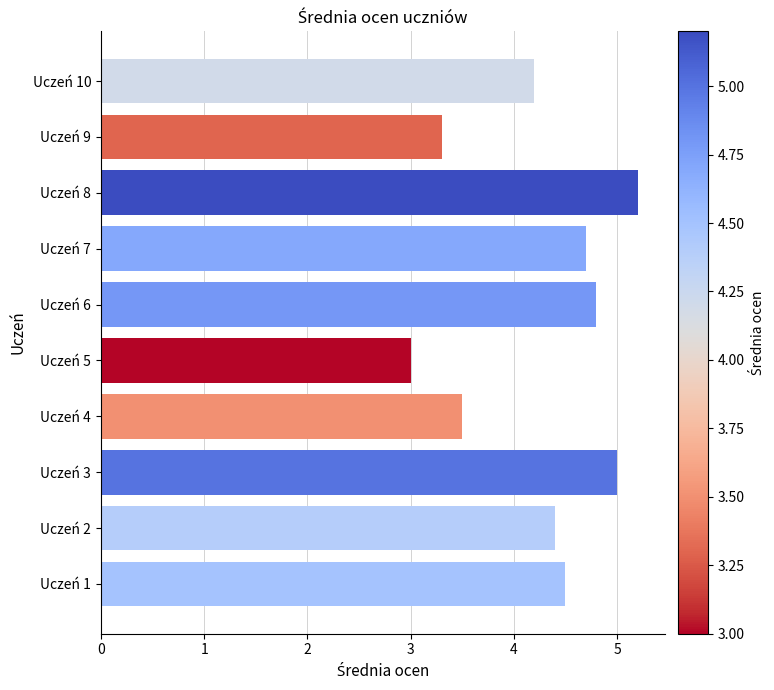

The value at Uczeń 10 is 4.2. True or false?

True